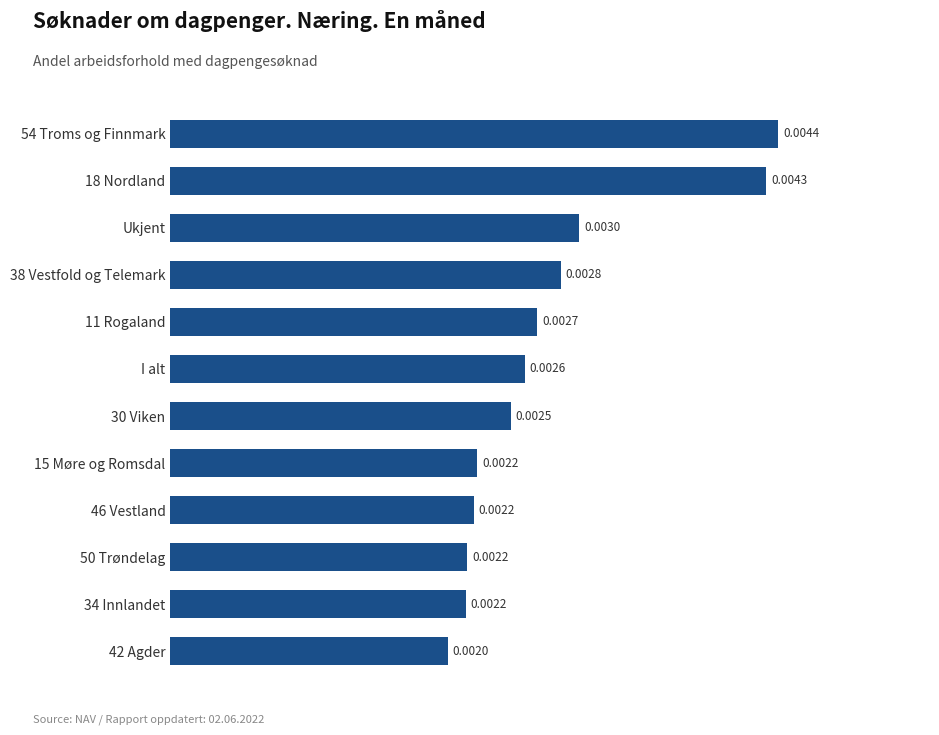

Count the number of categories in the chart.

12